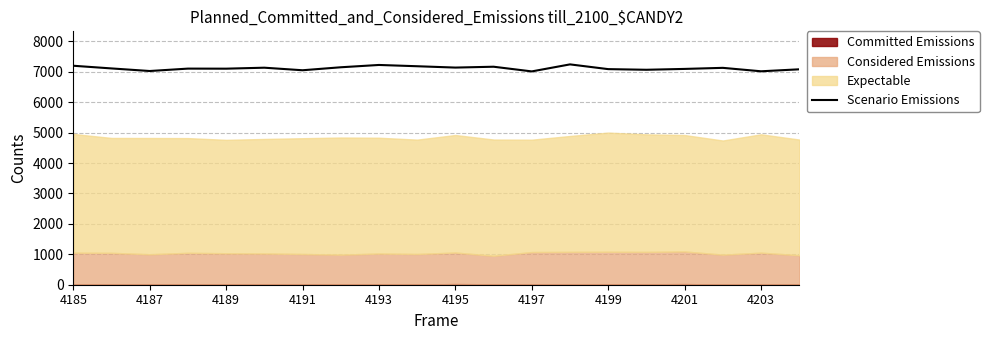

What is the highest value of the Scenario Emissions series?

7245